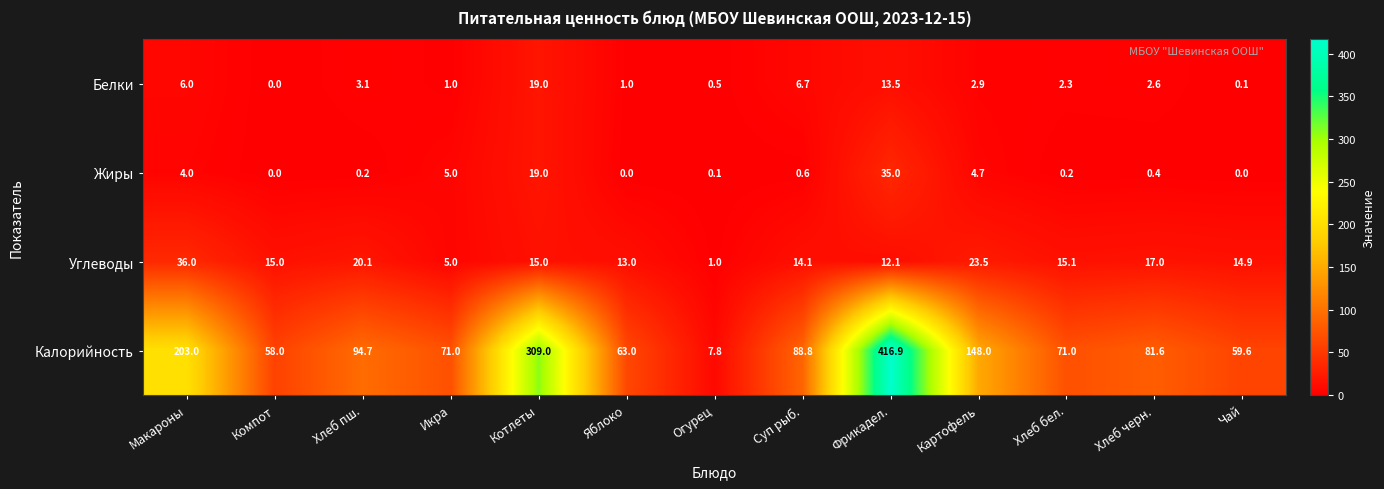

What is the sum of all Углеводы values?

201.8